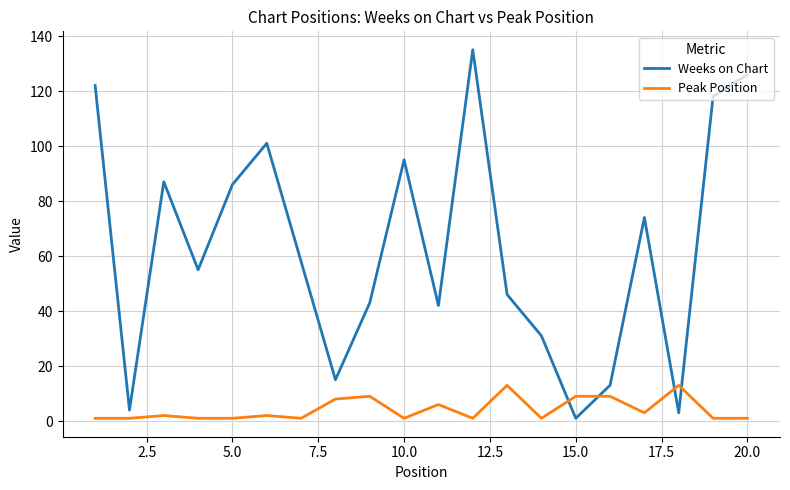

Which series has the widest spread of values?

Weeks on Chart